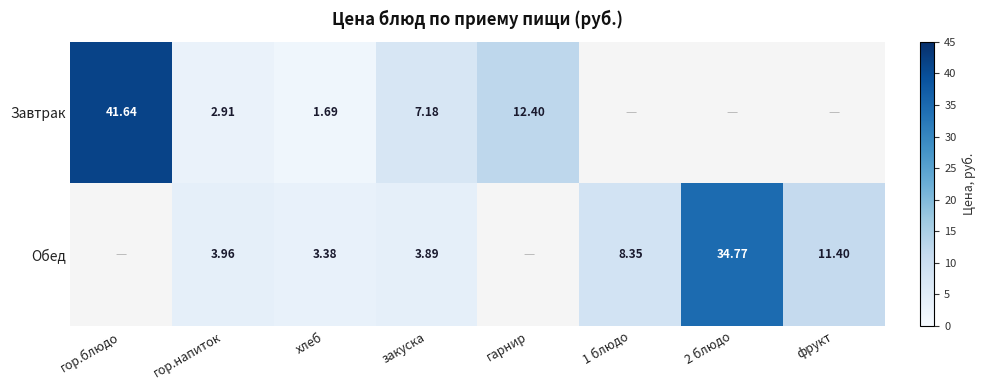

Is the value of Обед at хлеб greater than the value of Завтрак at гор.напиток?

Yes